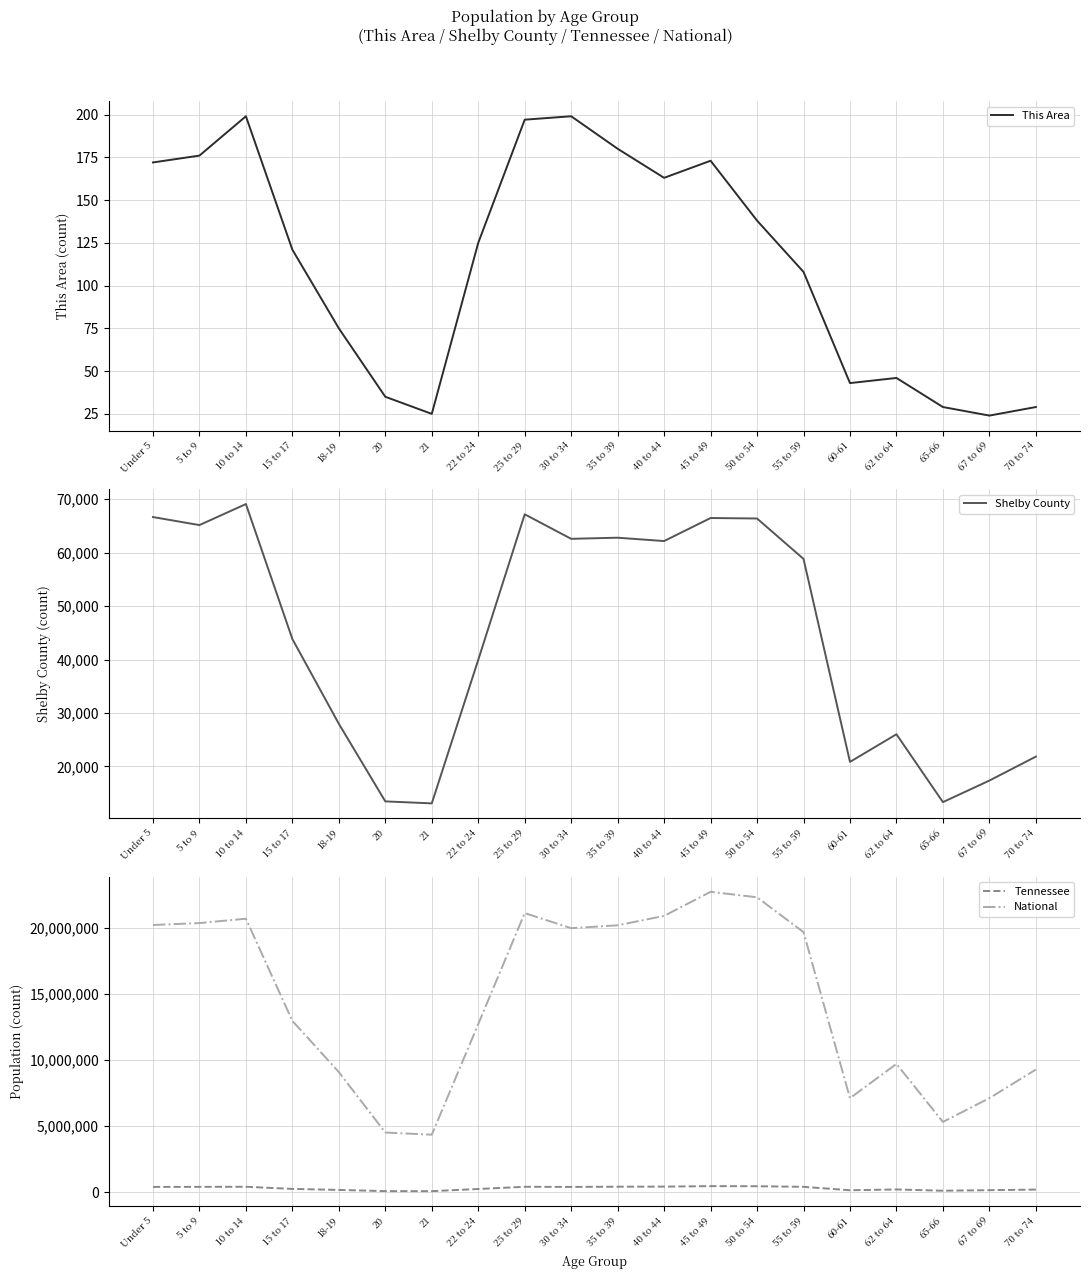

Which has a higher value, 18-19 or 67 to 69?

18-19